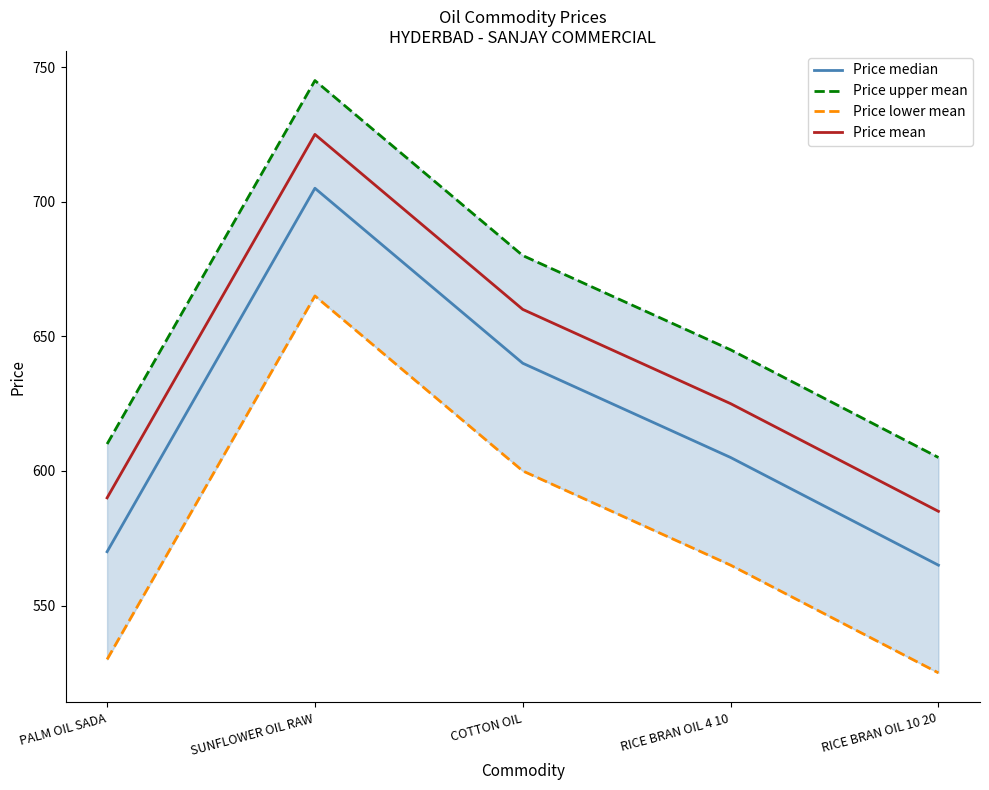

What is the difference between the highest and lowest values at SUNFLOWER OIL RAW?

80